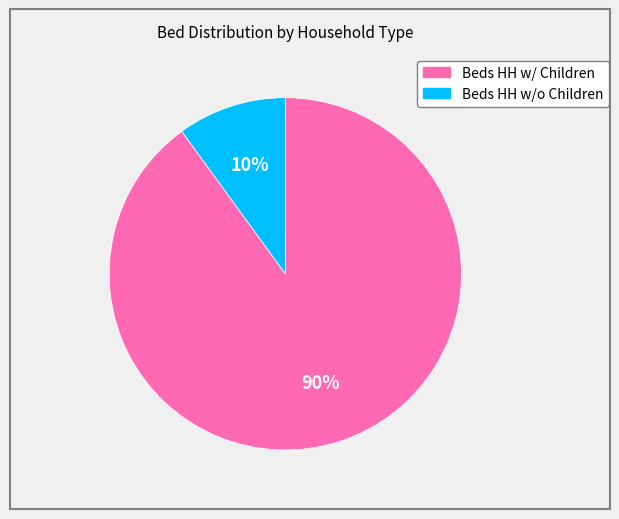

True or false: Beds HH w/ Children accounts for 90% of the total.

True